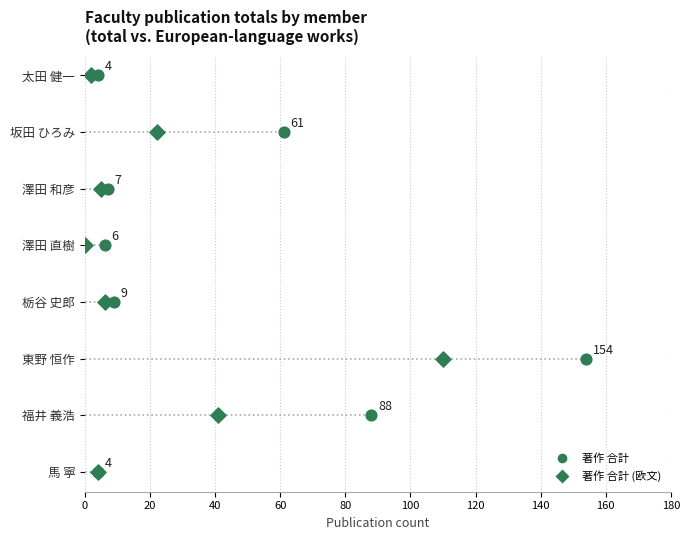

What are all the series names shown in the legend?

著作 合計, 著作 合計 (欧文)